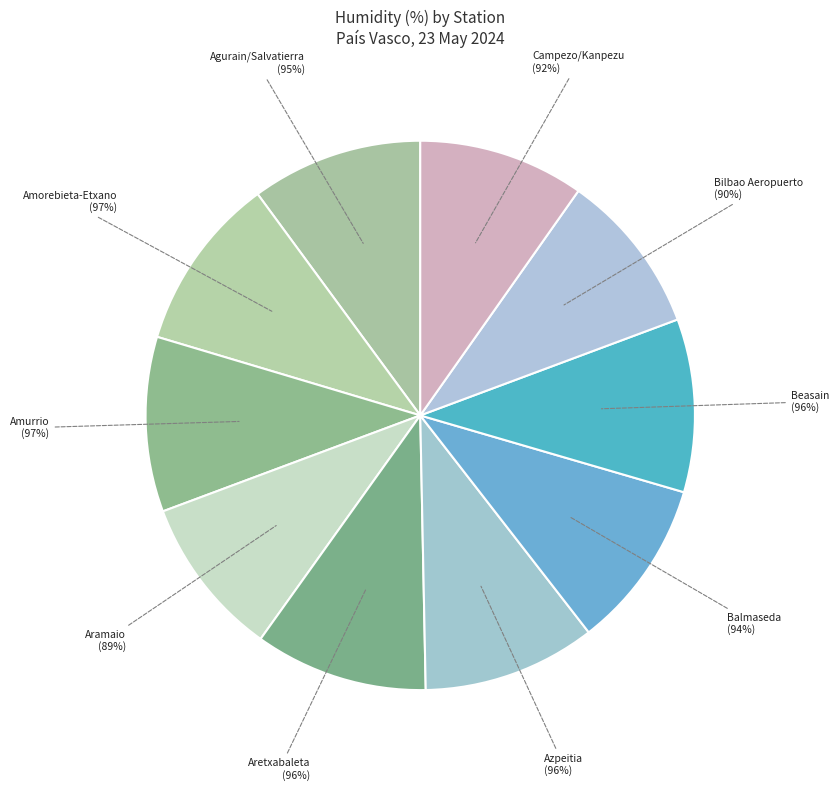

True or false: Beasain (Gipuzkoa) accounts for 10% of the total.

True